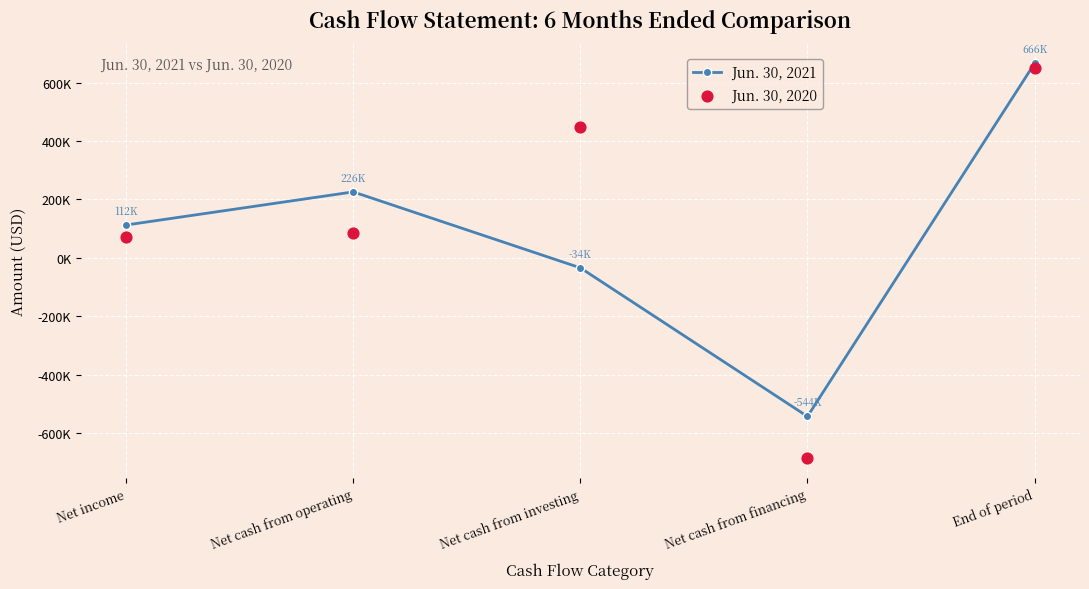

At which category is the sum across all series the highest?

End of period